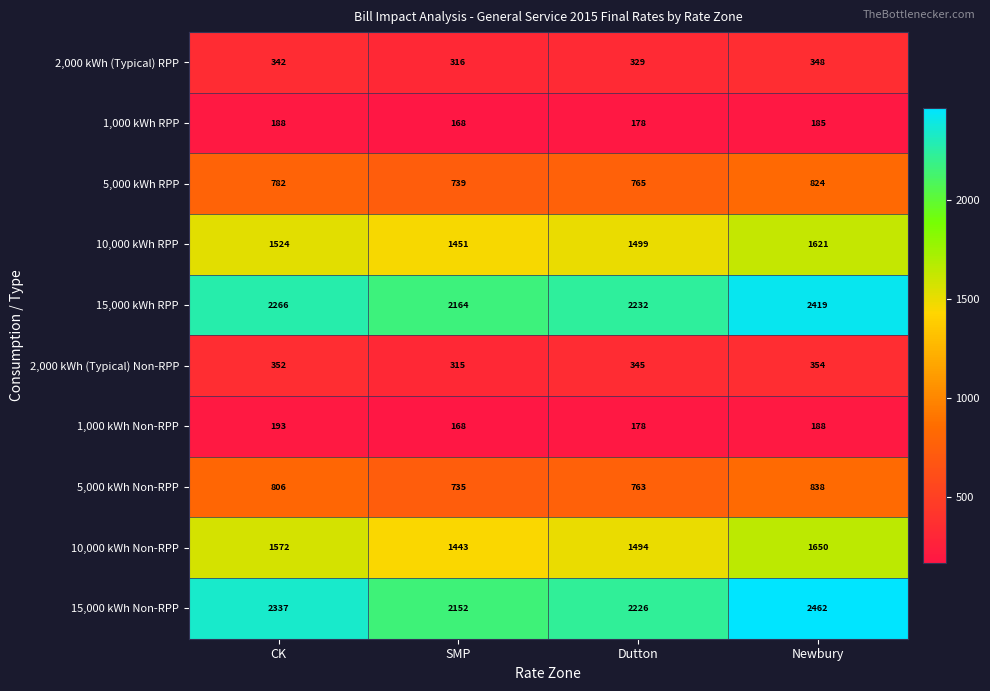

What is the spread (max minus min) of values at Newbury?

2277